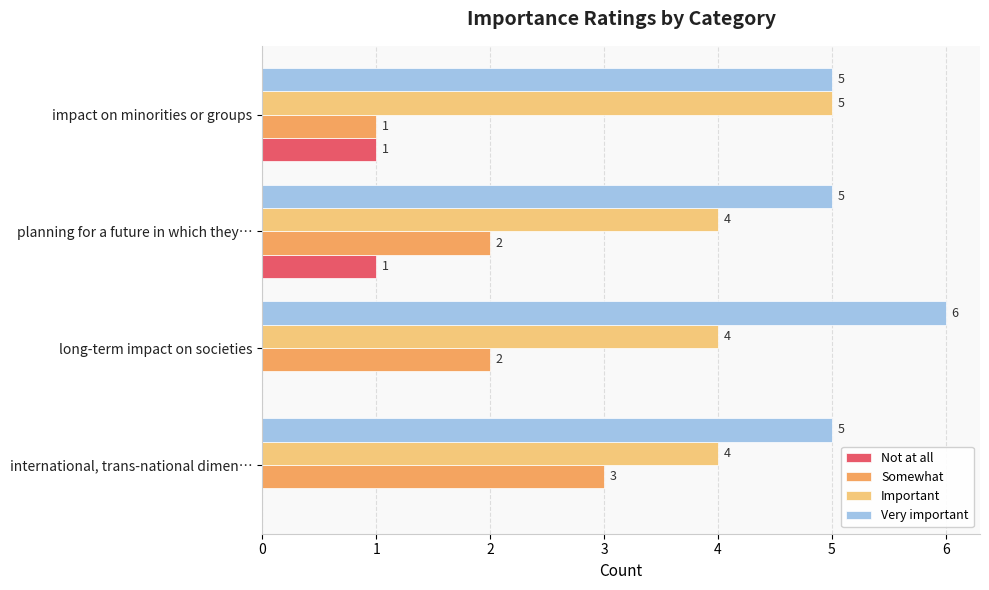

What are all the series names shown in the legend?

Not at all, Somewhat, Important, Very important